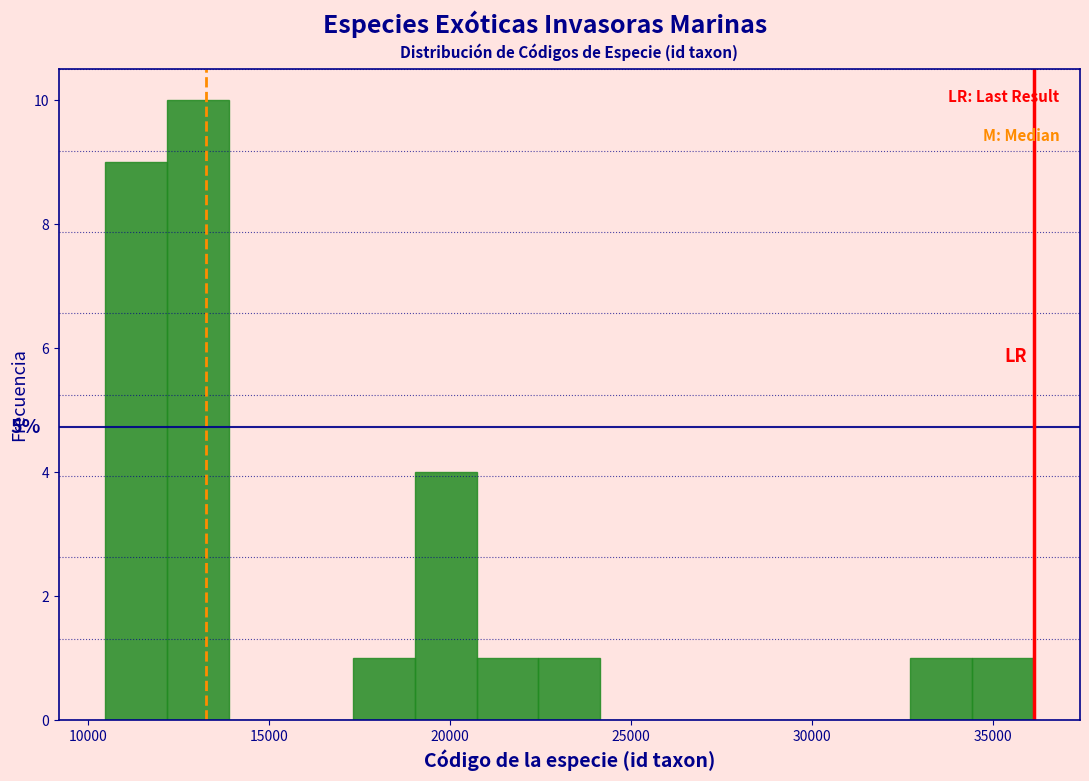

Around what value on the x-axis is the tallest bar? Give the approximate position of its centre, as read against the axis.

13000